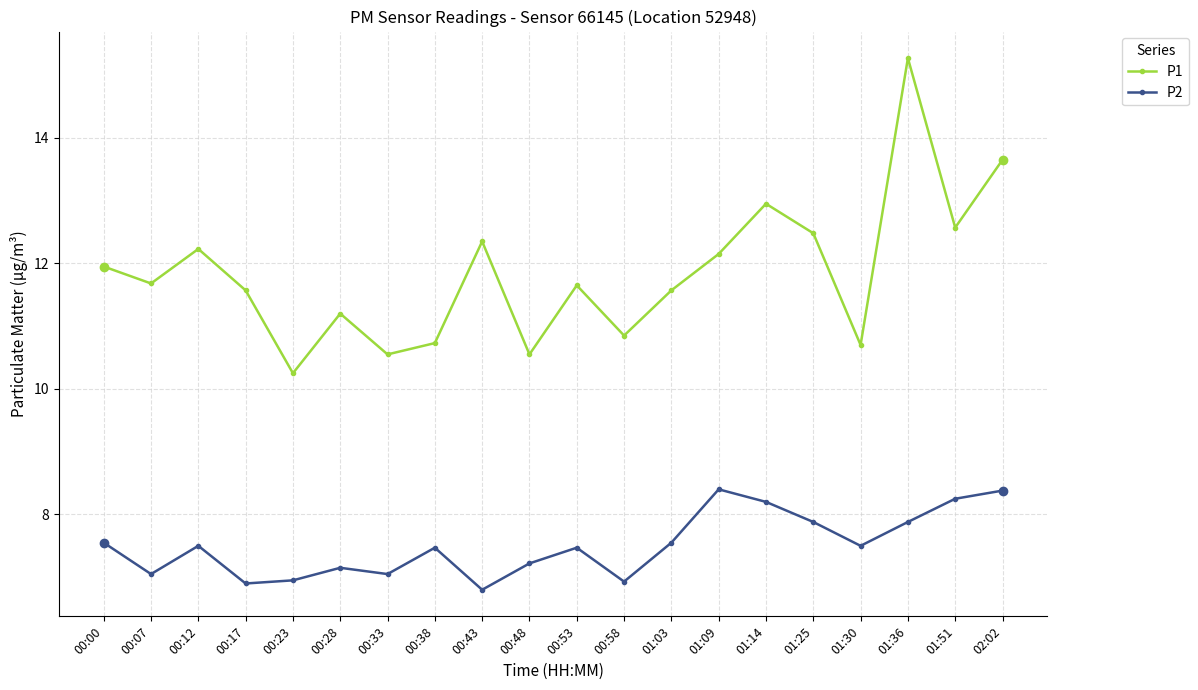

At which category does P2 reach its first local peak?

00:12